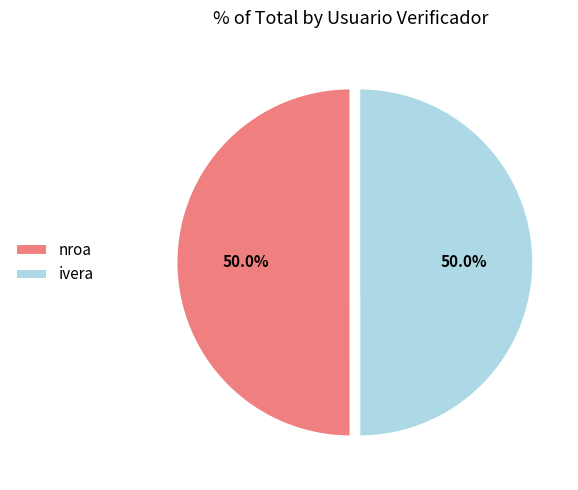

To the nearest percent, what is the combined percentage of ivera and nroa?

100%